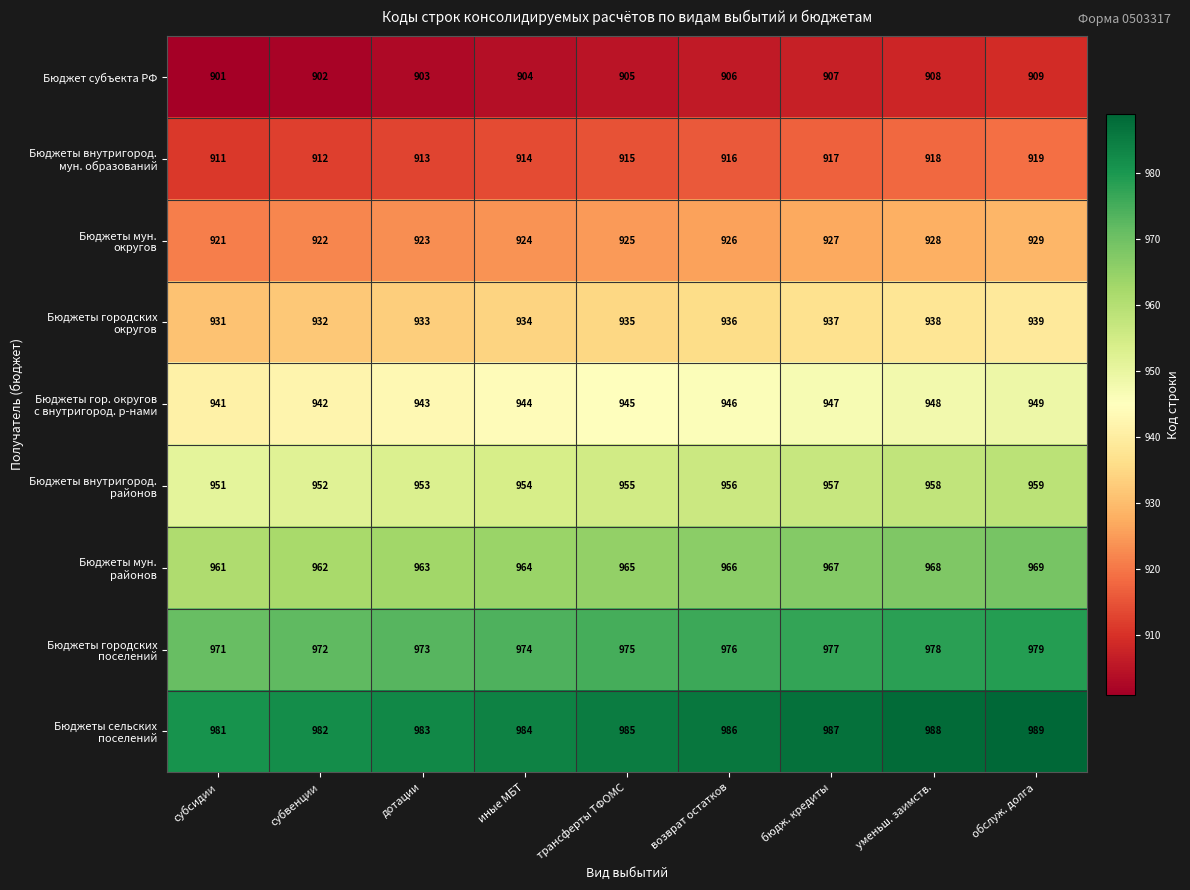

What is the spread (max minus min) of values at трансферты ТФОМС?

80